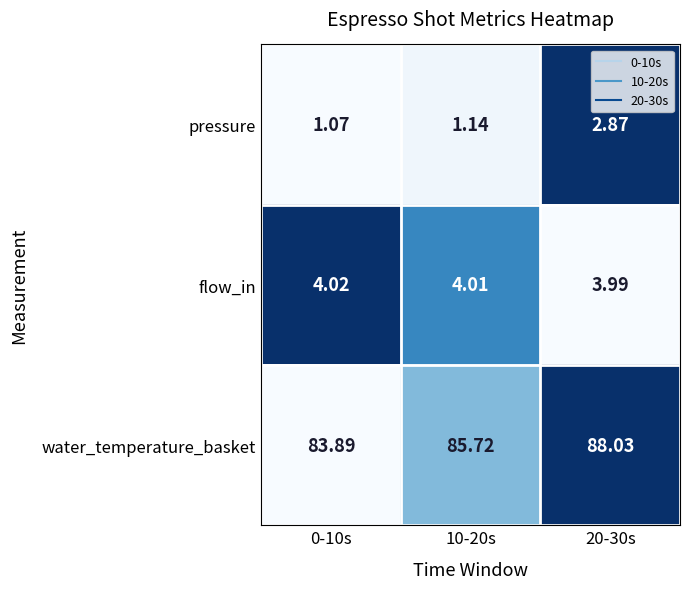

Rank the series at 10-20s from lowest to highest value.

pressure, flow_in, water_temperature_basket